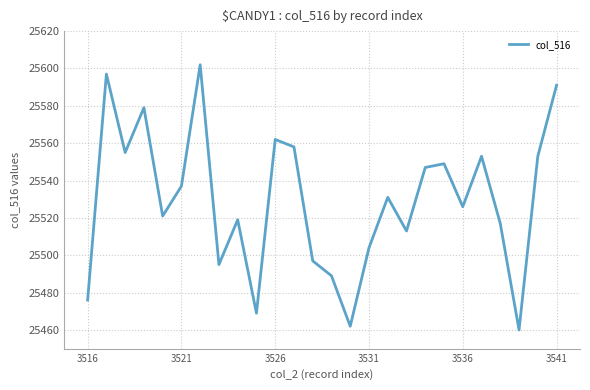

What is the maximum value shown in the chart?

25602